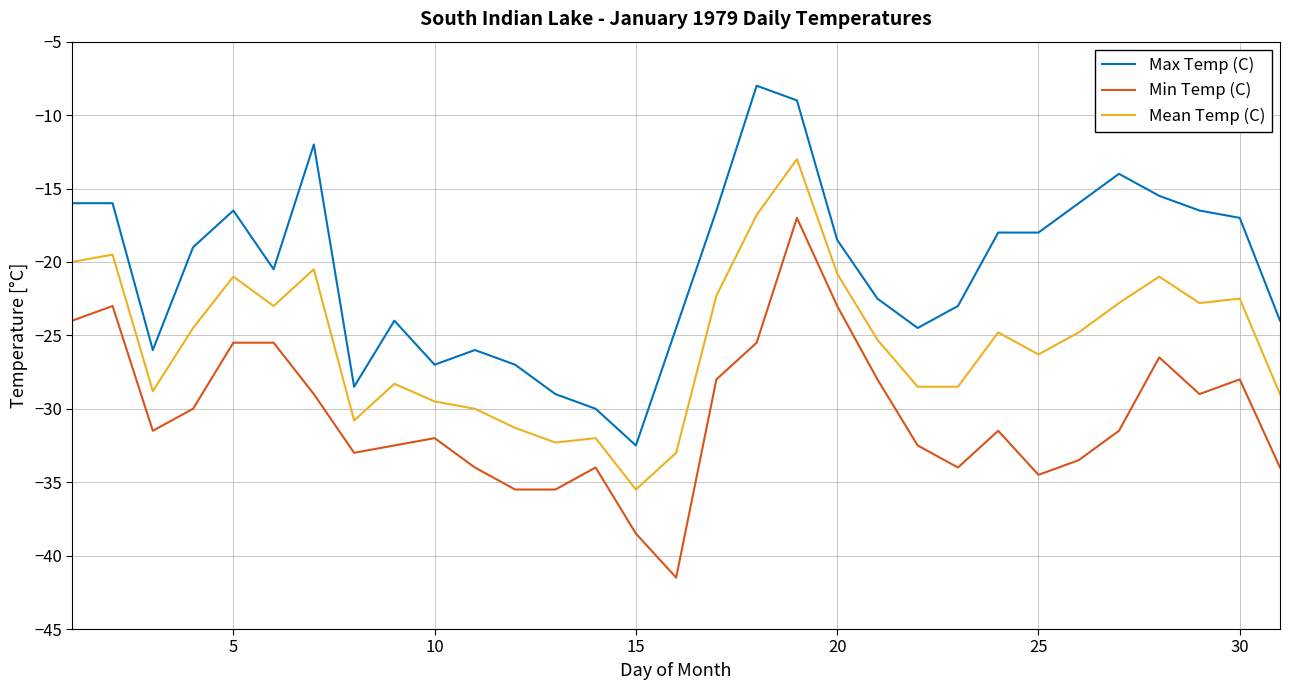

True or false: Max Temp (C) and Min Temp (C) intersect in this chart.

False